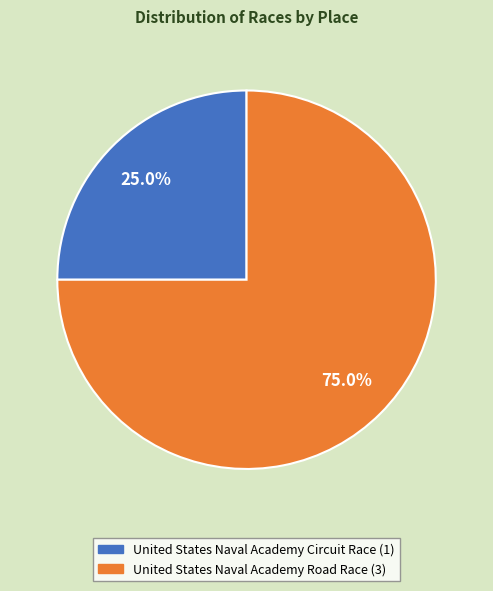

Approximately how many times larger is the value at United States Naval Academy Circuit Race (1) compared to United States Naval Academy Road Race (3)?

0.3